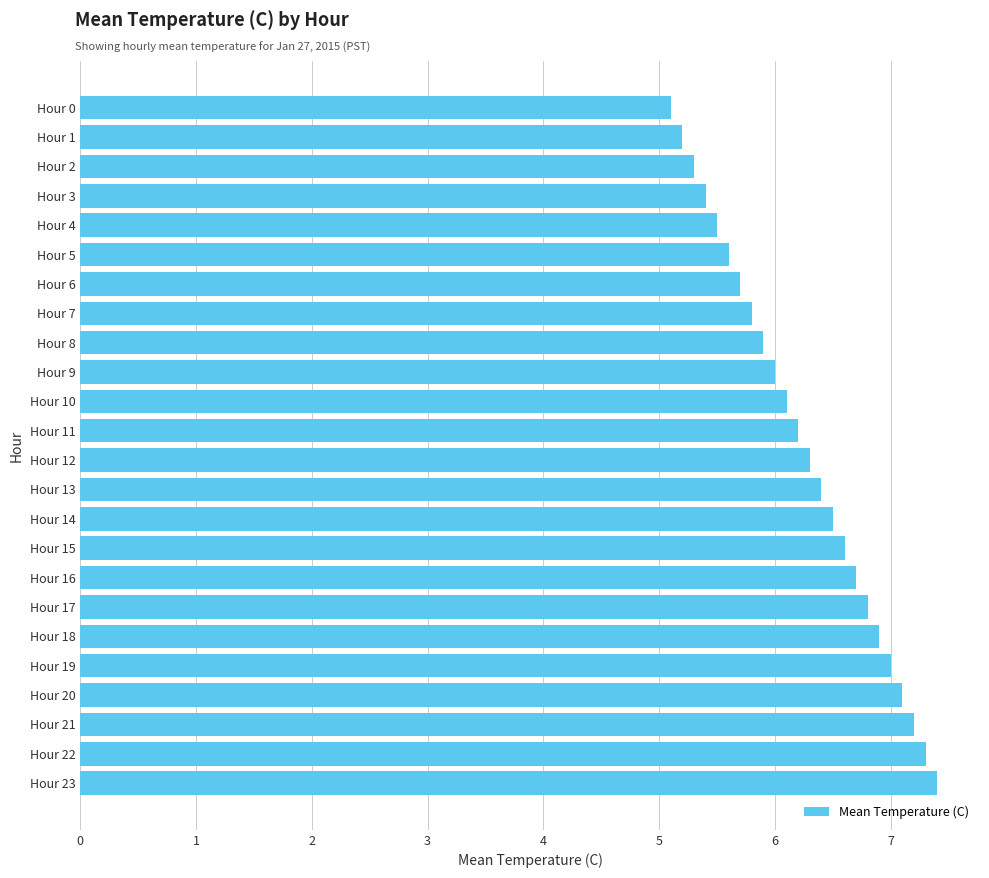

True or false: the data shows 1.5 at Hour 20.

False